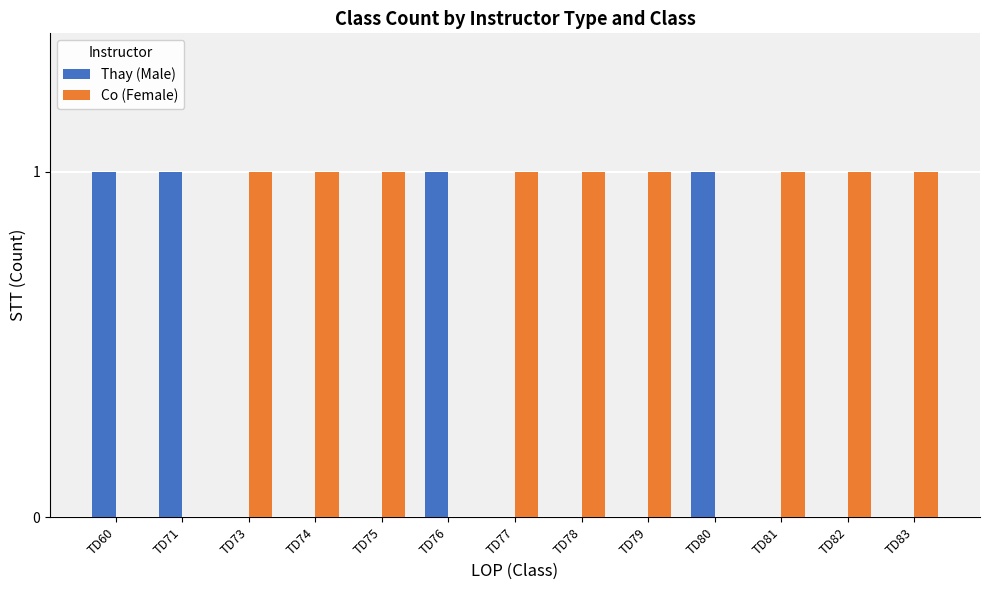

Which series has the largest total across all categories?

Co (Female)